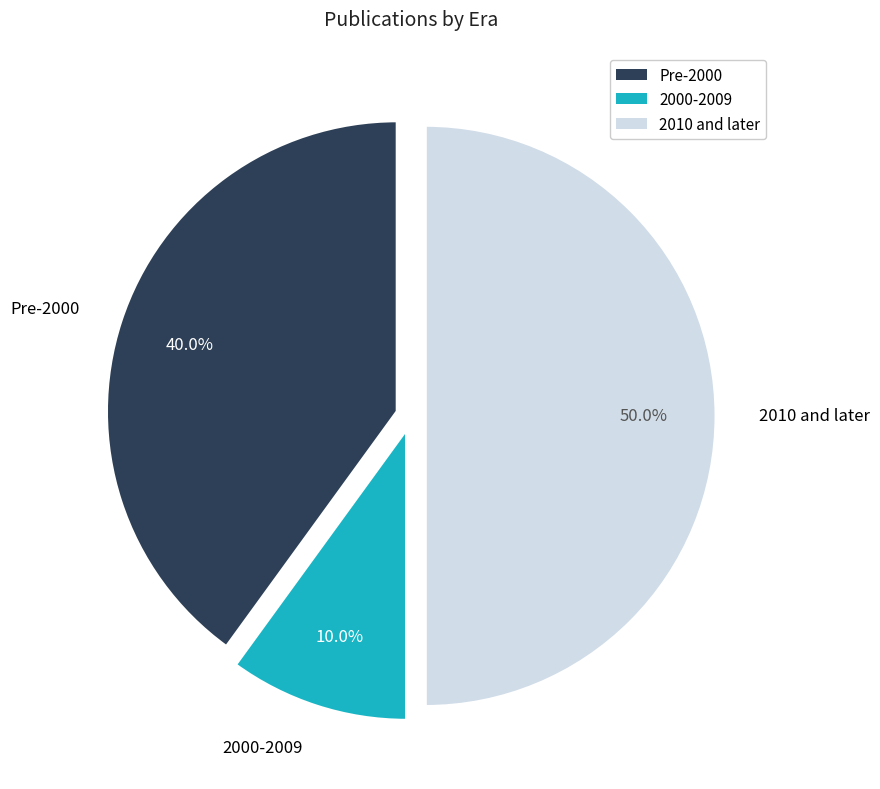

Combined, do 2010 and later and 2000-2009 account for over 50%?

Yes